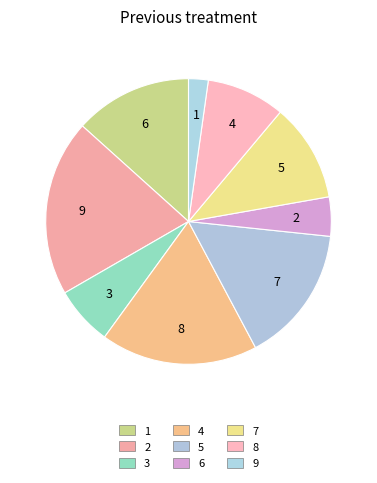

Is 7 the majority of the pie?

No